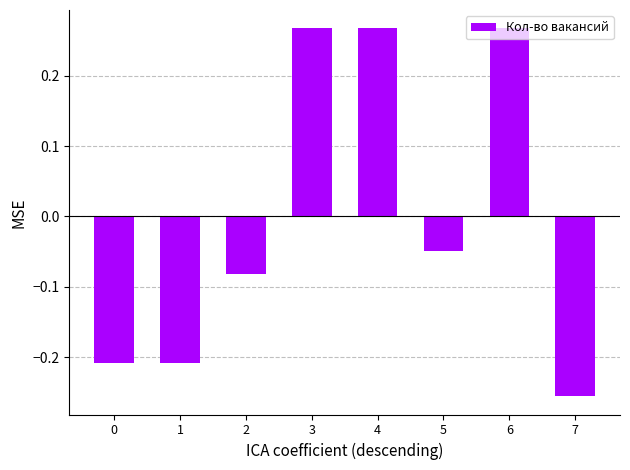

Does the chart contain any negative values?

Yes